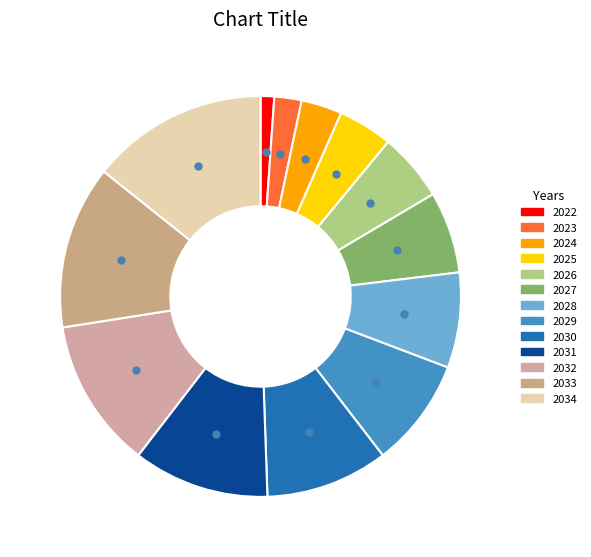

Is it true that 2023 is 2% of the pie?

True